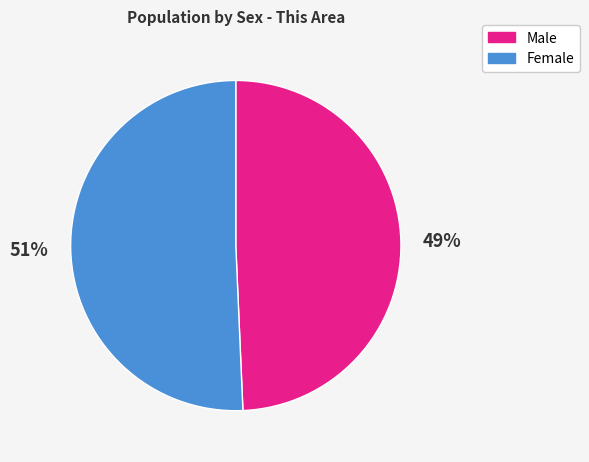

To the nearest percent, what percentage of the pie is Female?

51%